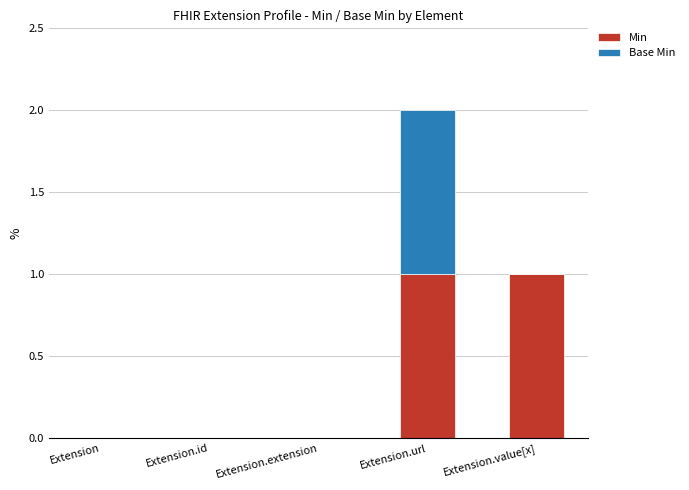

The Min series shows 0 at Extension. True or false?

True